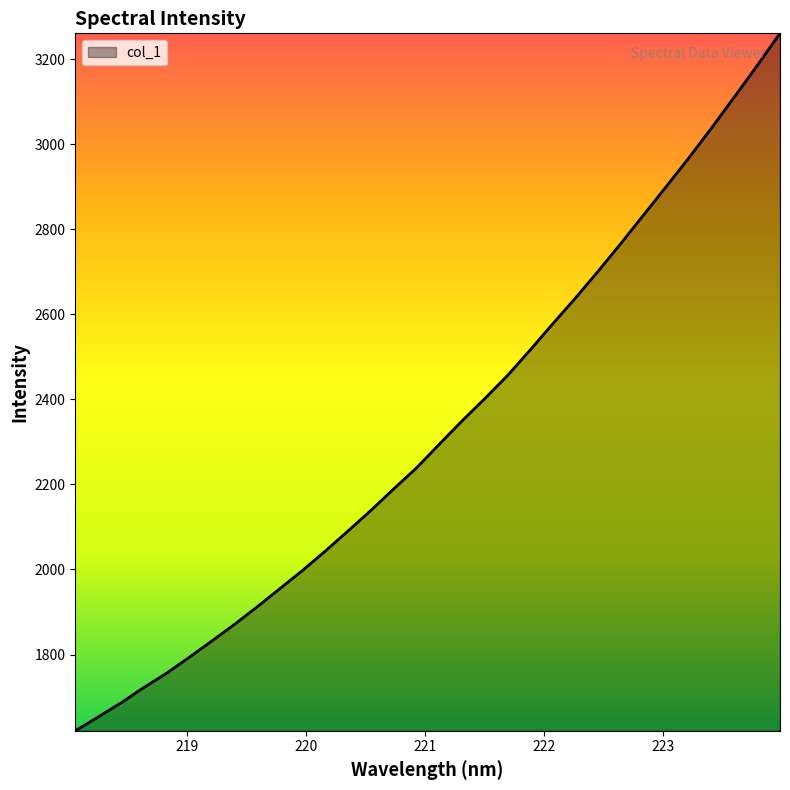

What is the difference between the maximum and minimum values?

1640.4